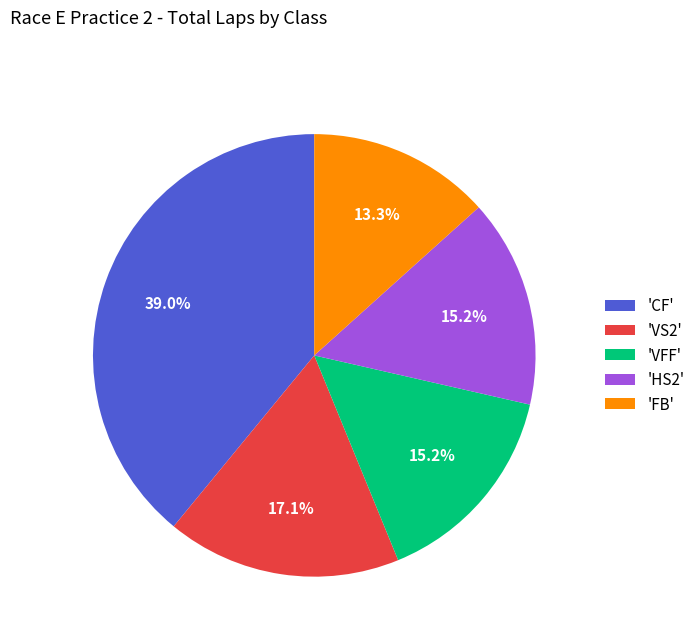

Count the number of slices in the pie.

5